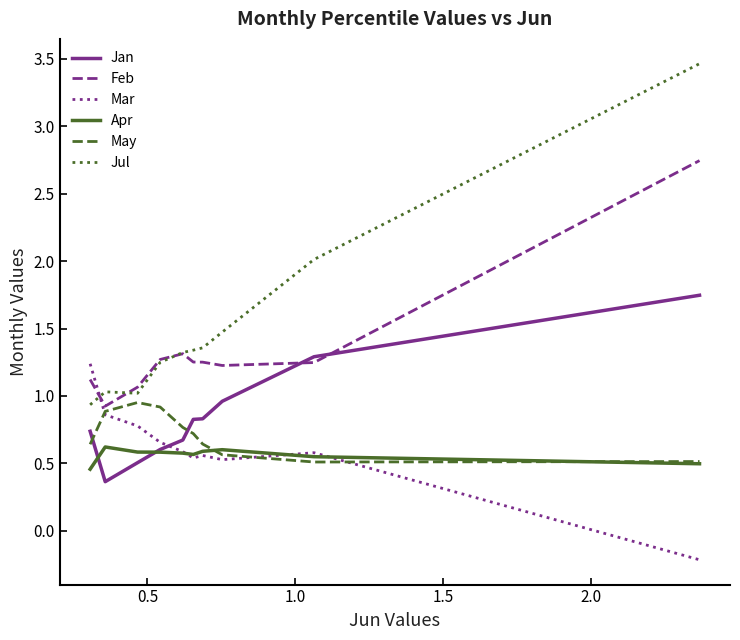

After their last crossing, which series has the higher values: Jul or Mar?

Jul